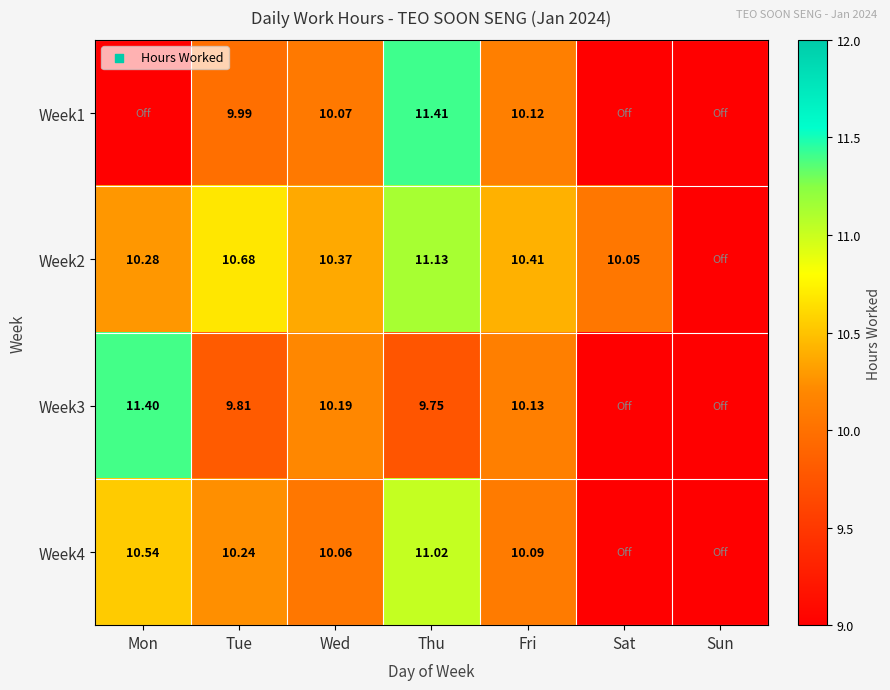

Between Tue and Thu, which series saw the biggest shift?

Week1